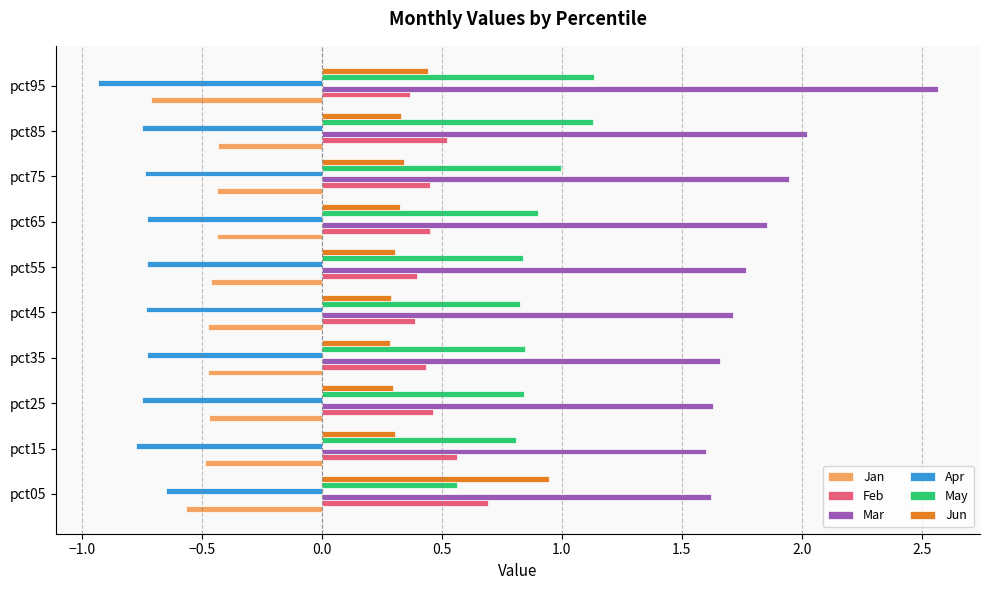

Between pct05 and pct35, which series saw the biggest shift?

Jun